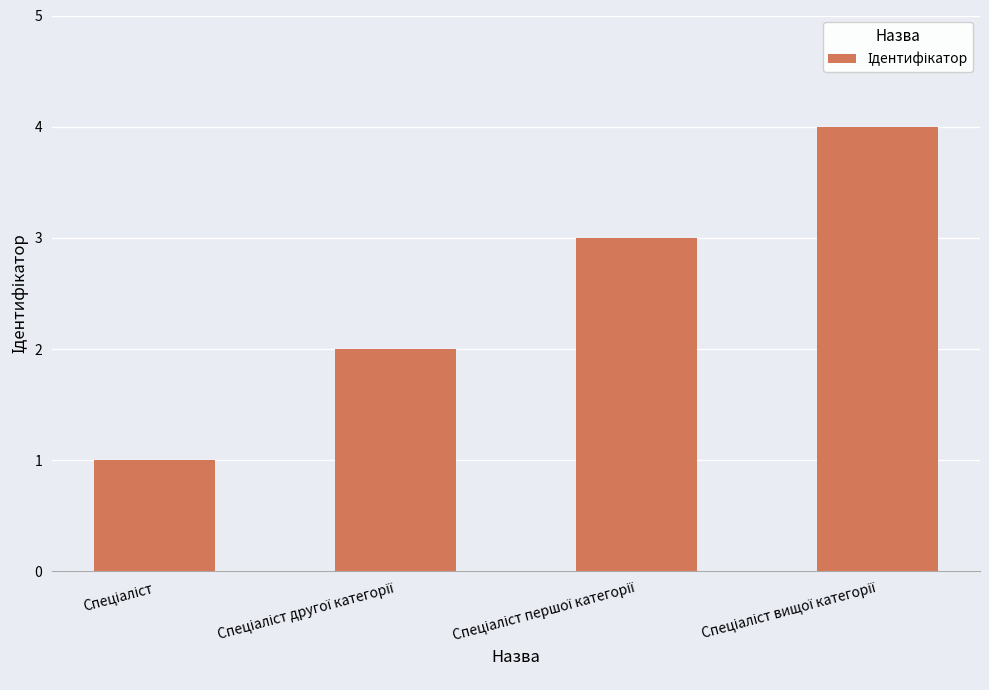

How many values are below 3?

2